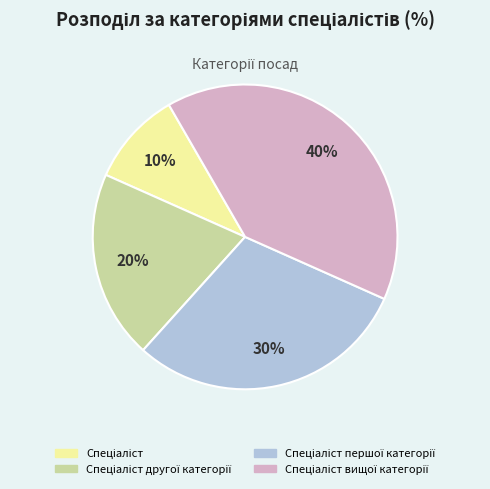

To the nearest percent, what is the average slice percentage?

25%